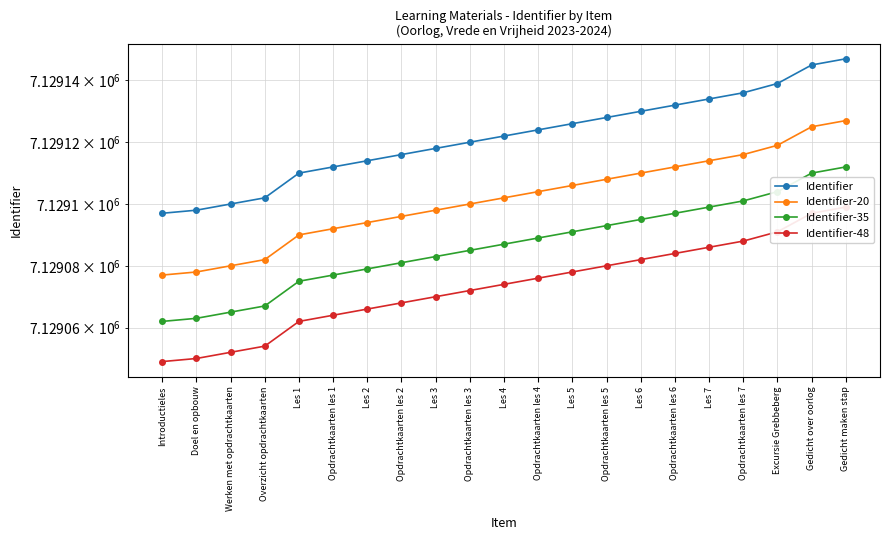

What is the minimum value shown in the chart?

7129049